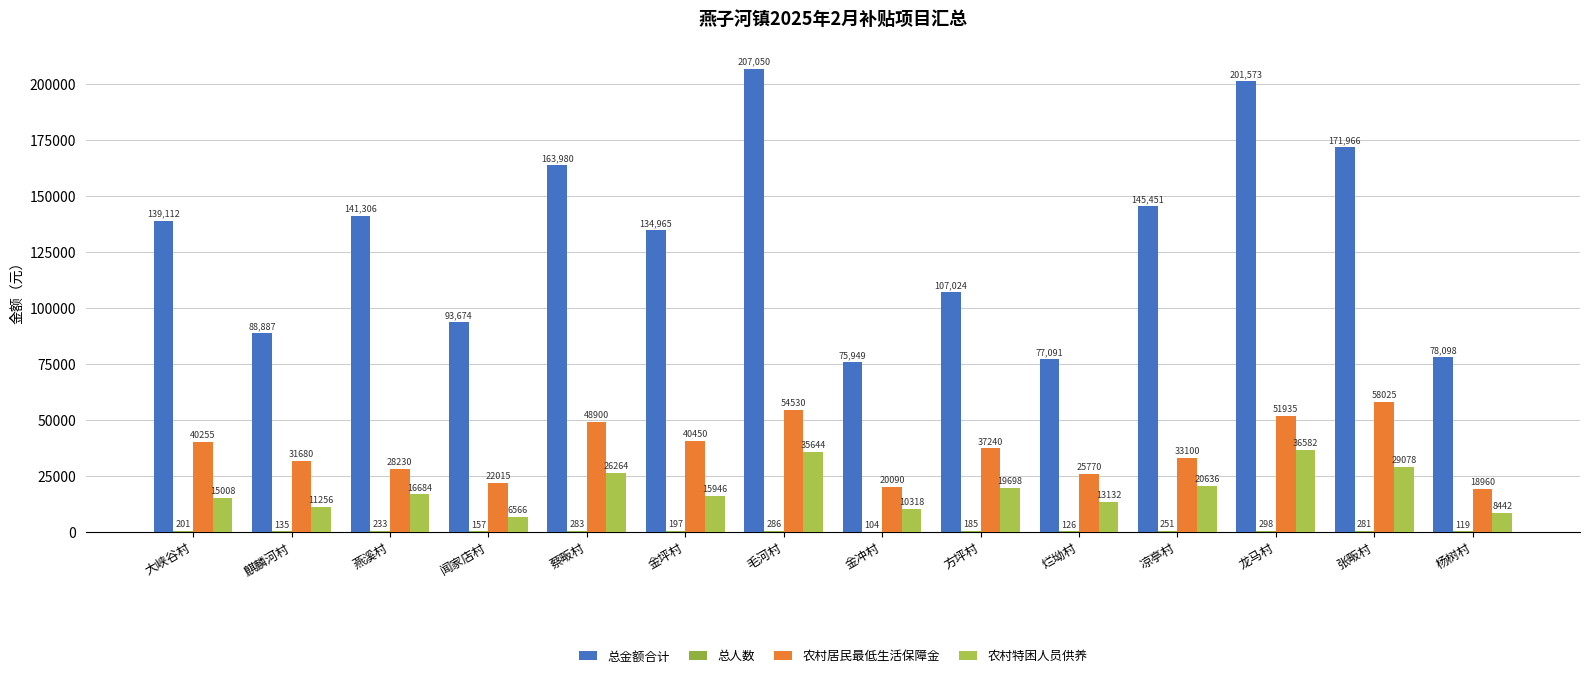

At which label does 农村特困人员供养 reach its peak?

龙马村